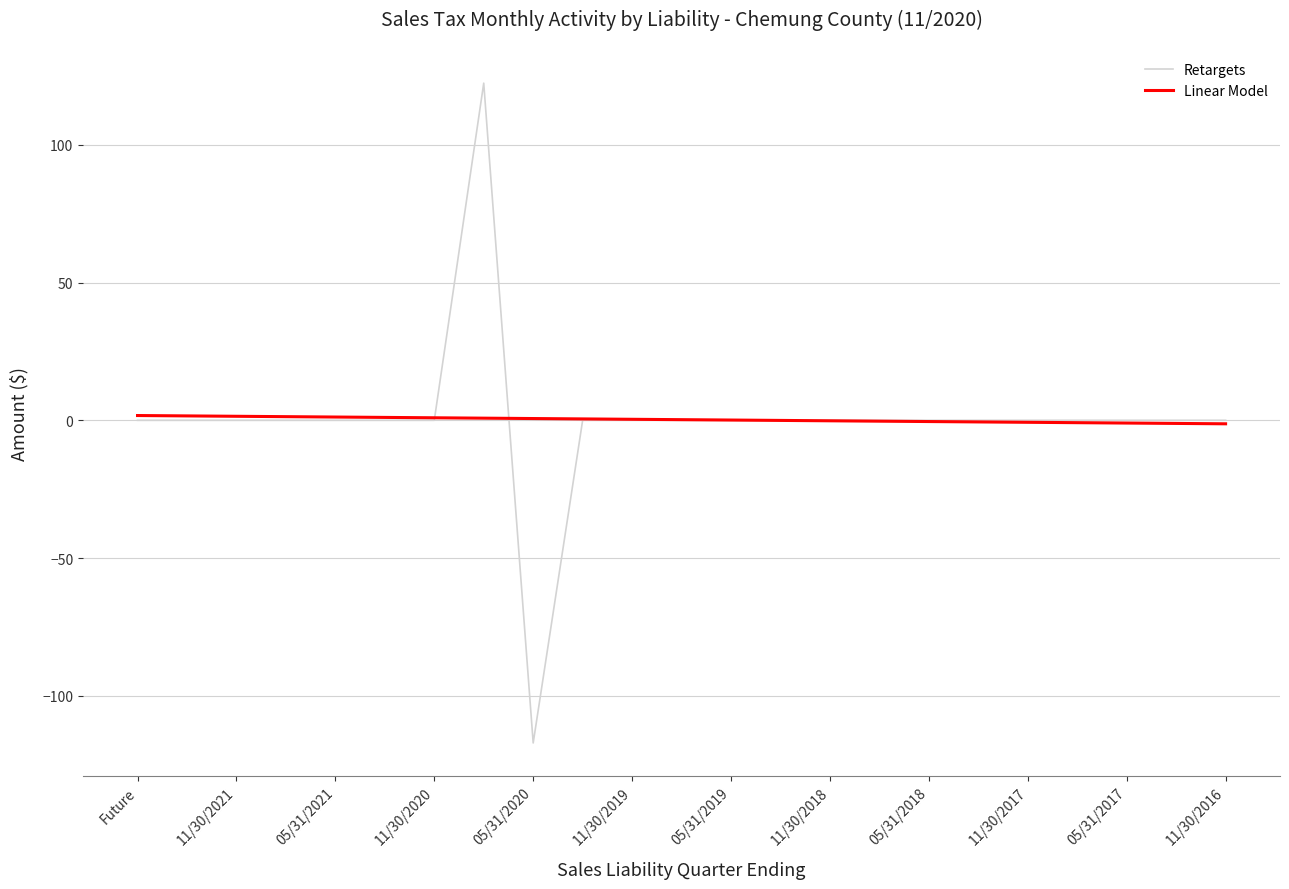

Which series has the largest range (max minus min)?

Retargets